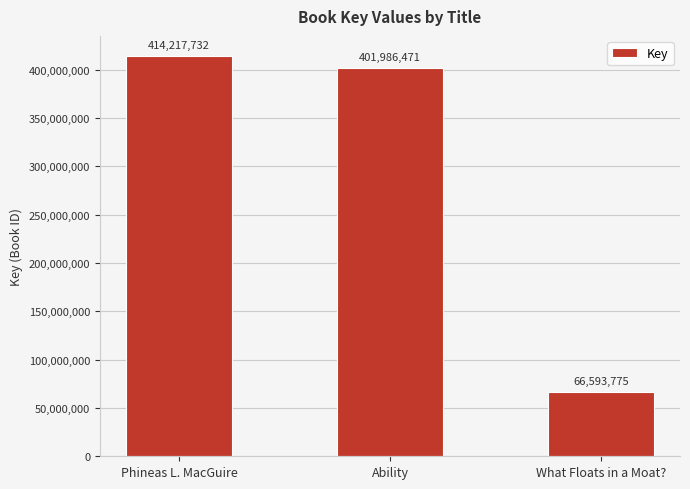

What is the greatest value displayed?

414217732